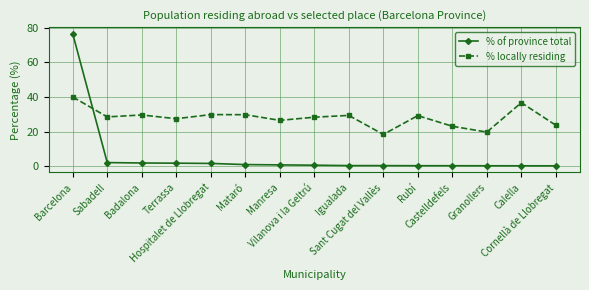

At which label does % locally residing first exceed 28?

Barcelona